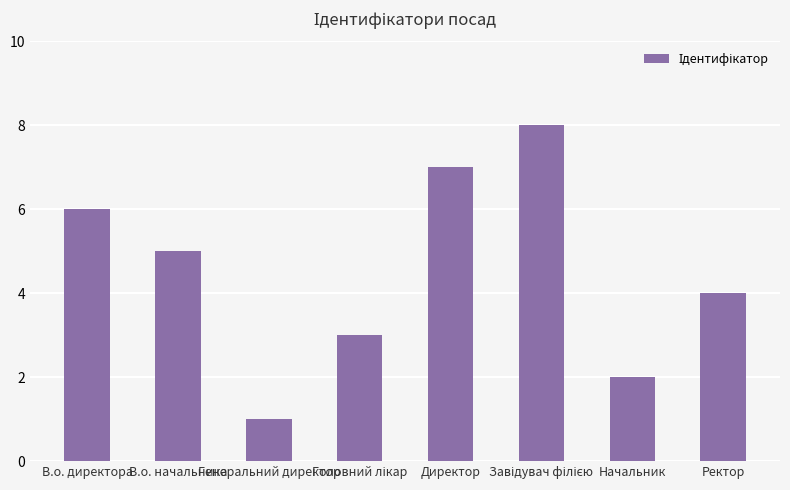

How many values are below 5?

4